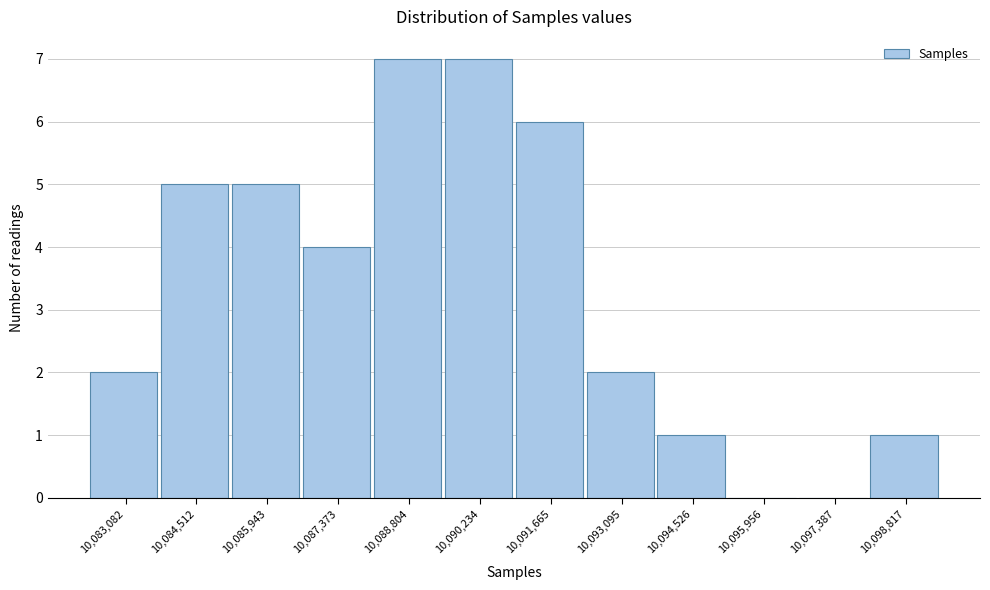

Reading left to right, transcribe all the data shown in this chart.

10,083,082=2	10,084,512=5	10,085,943=5	10,087,373=4	10,088,804=7	10,090,234=7	10,091,665=6	10,093,095=2	10,094,526=1	10,095,956=0	10,097,387=0	10,098,817=1